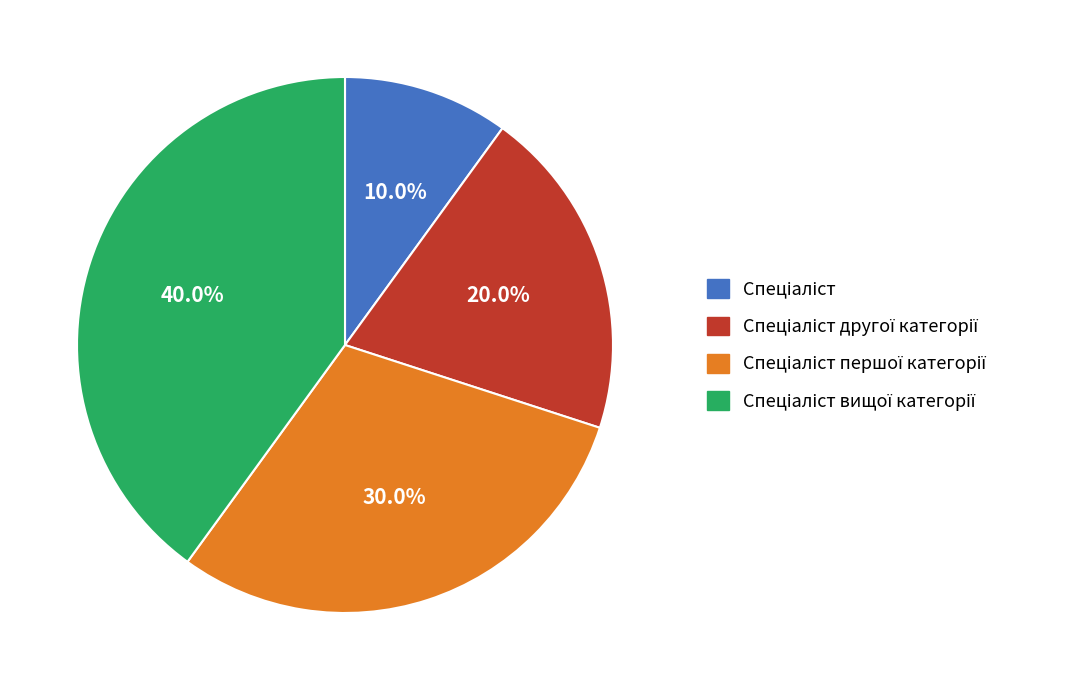

Does any single category account for the majority?

No